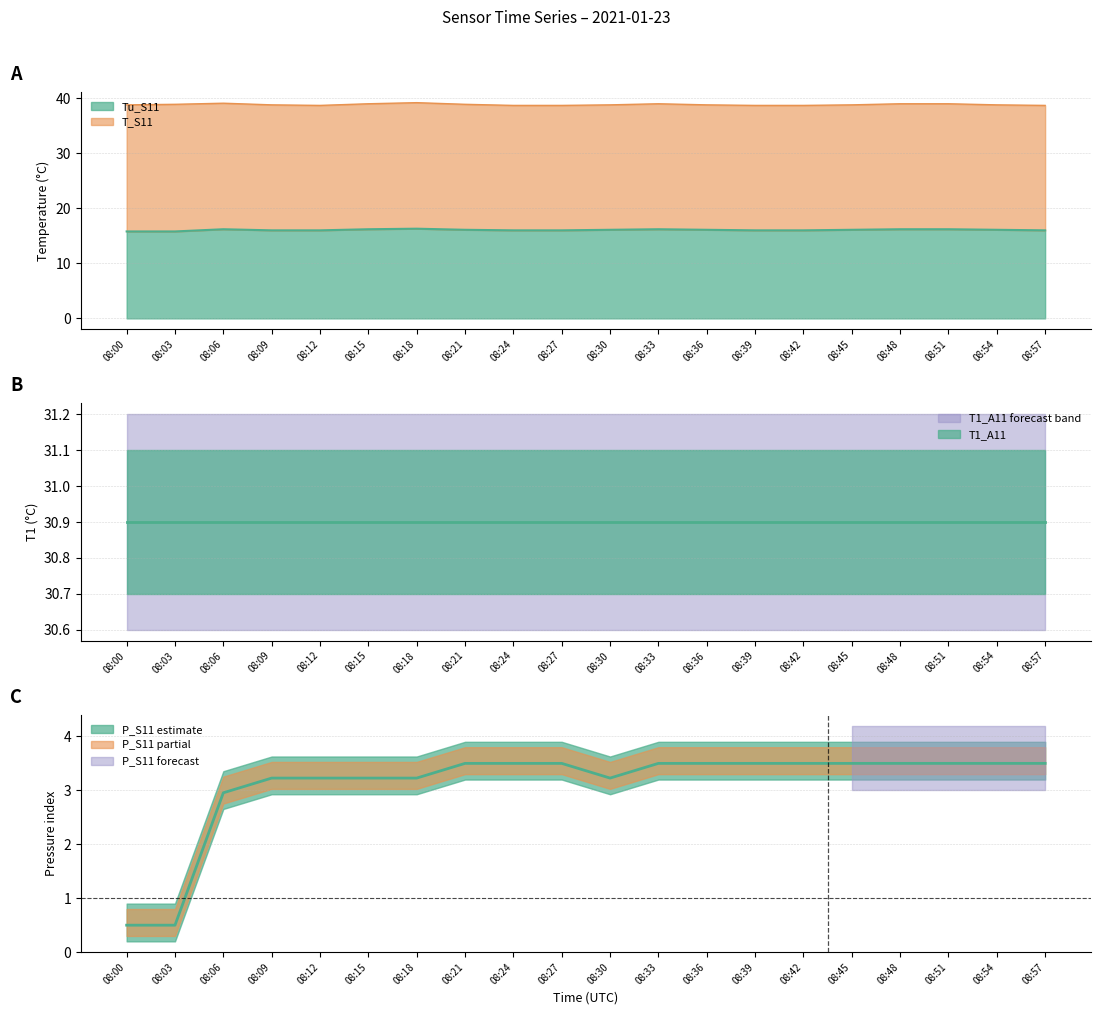

Between 08:21 and 08:24, which series saw the biggest shift?

Tu_S11